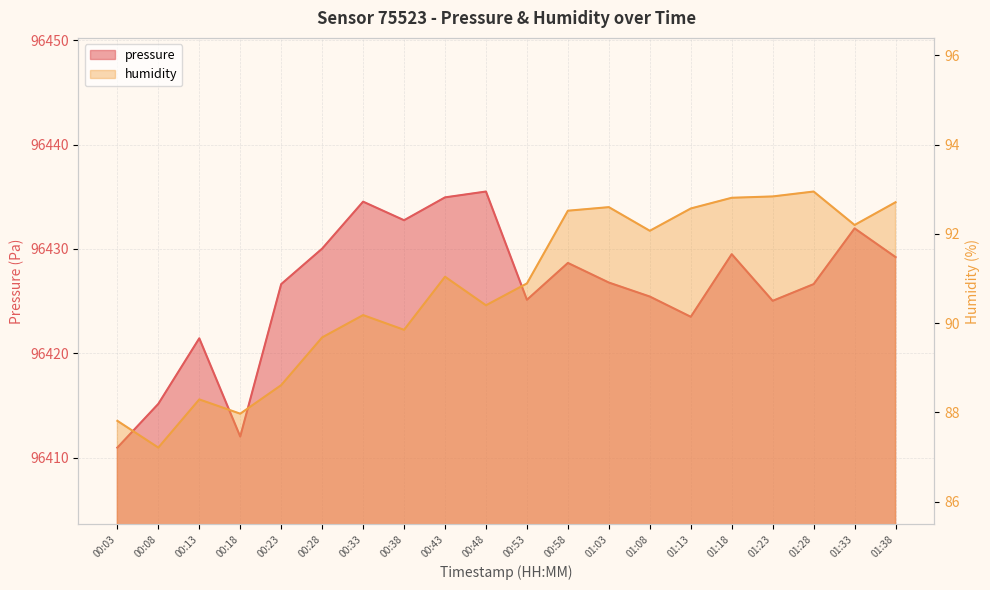

At which category does humidity reach its first local peak?

00:13